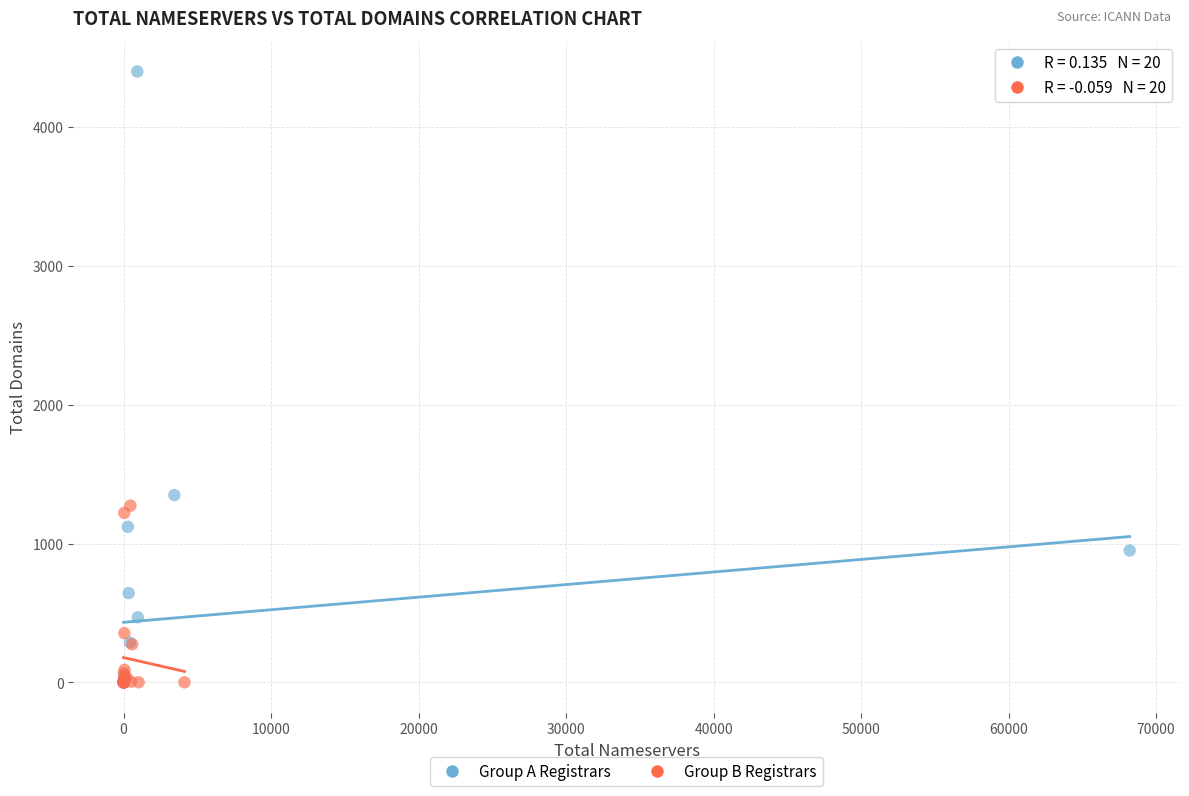

Which series has the widest spread of Y values?

Group A Registrars